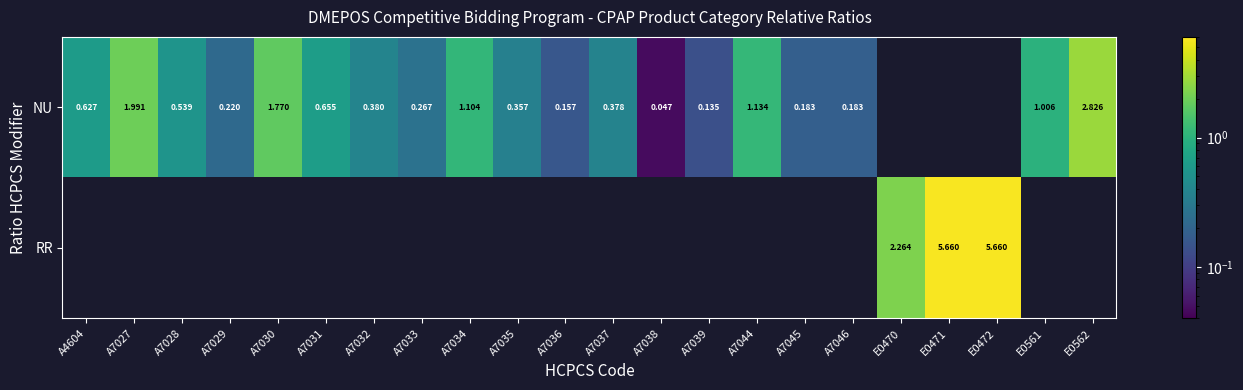

Is the value of NU at A7027 greater than the value of RR at A7038?

Yes